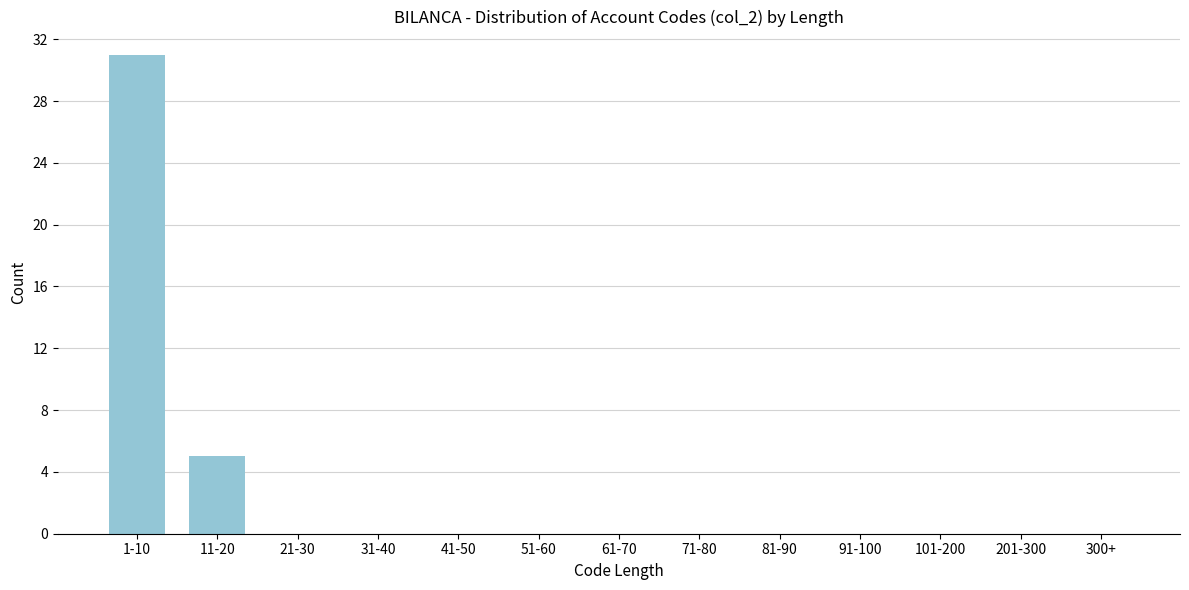

Reading right to left, list all the values displayed in this chart.

300+=0	201-300=0	101-200=0	91-100=0	81-90=0	71-80=0	61-70=0	51-60=0	41-50=0	31-40=0	21-30=0	11-20=5	1-10=31